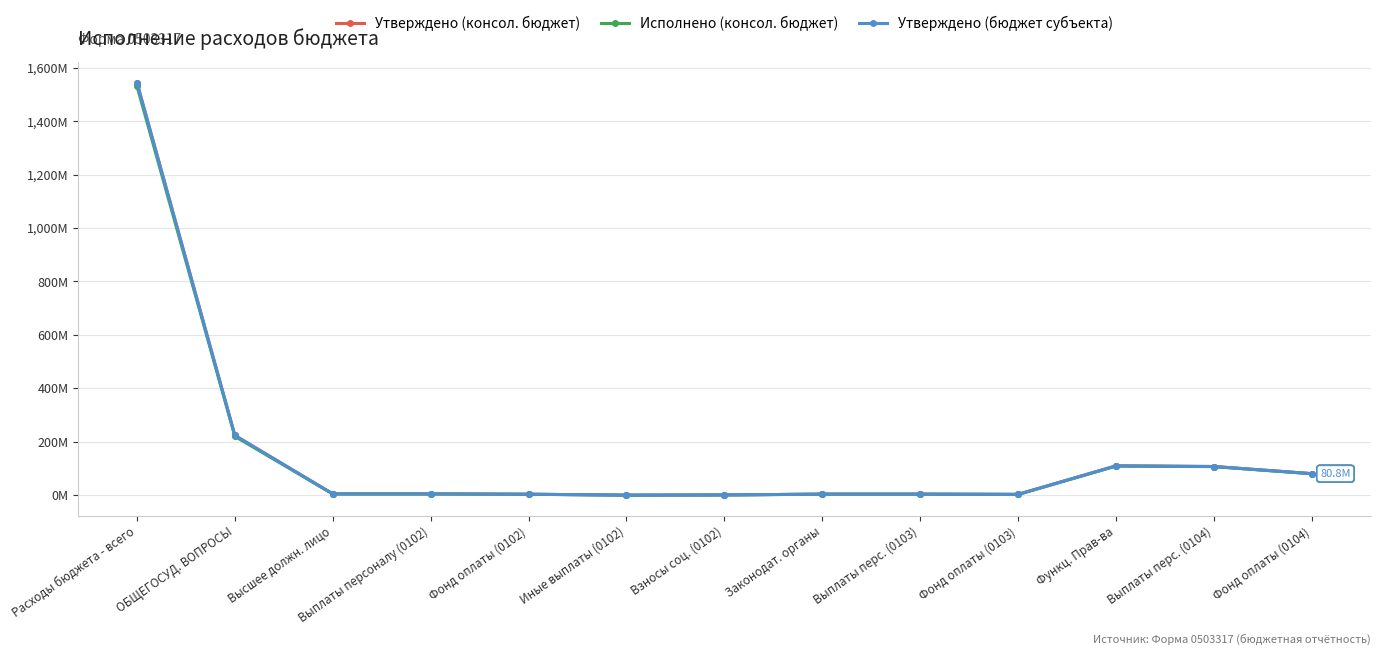

Does the chart have visible grid lines?

Yes